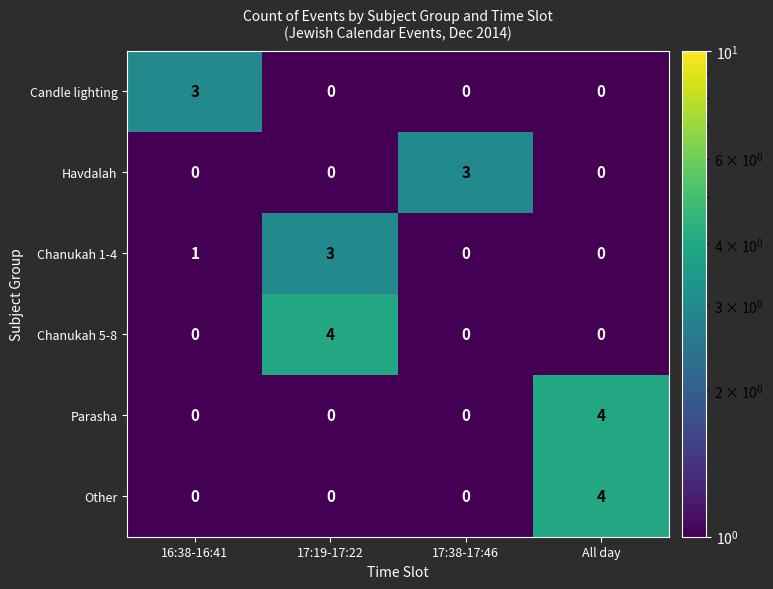

Is it true that Chanukah 1-4 equals -2 at All day?

False